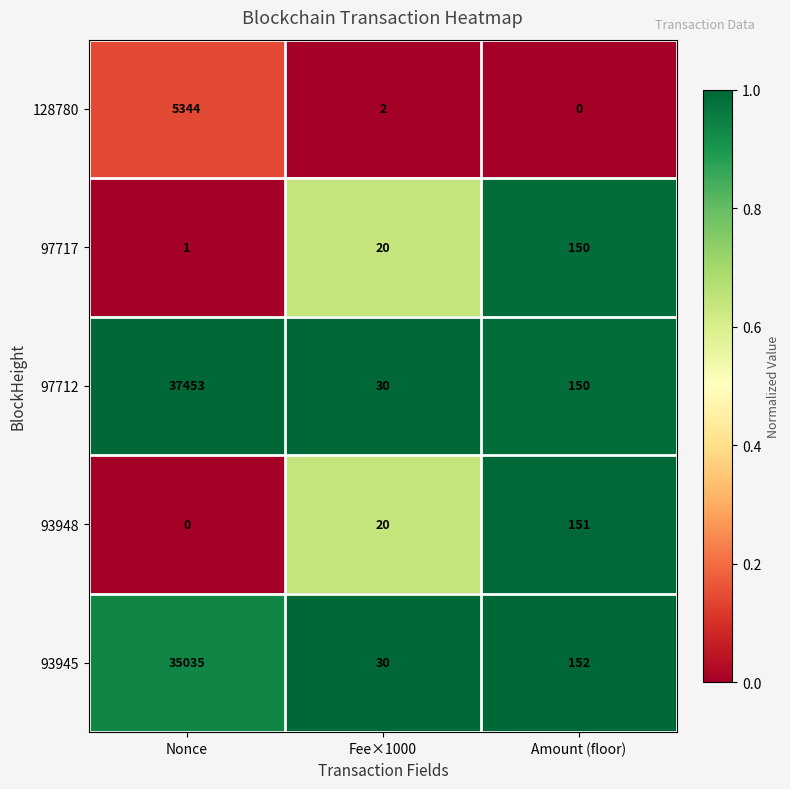

What is the average value of the 97717 series?

57